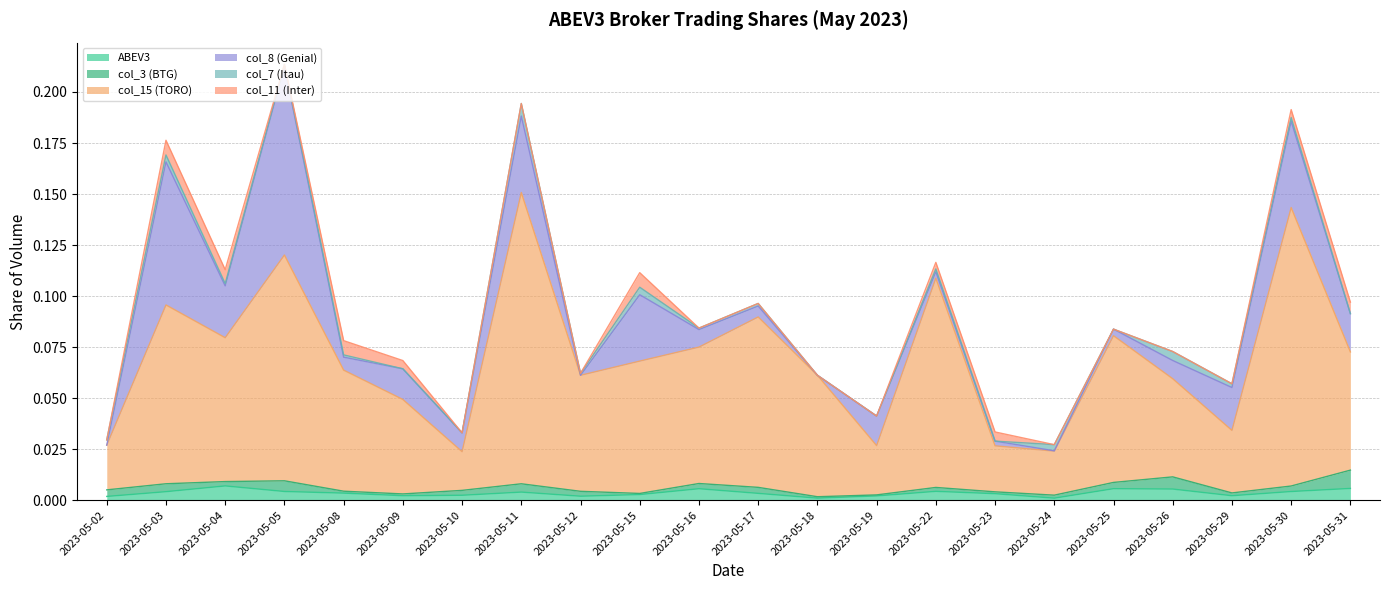

How many lines are shown in the chart?

6